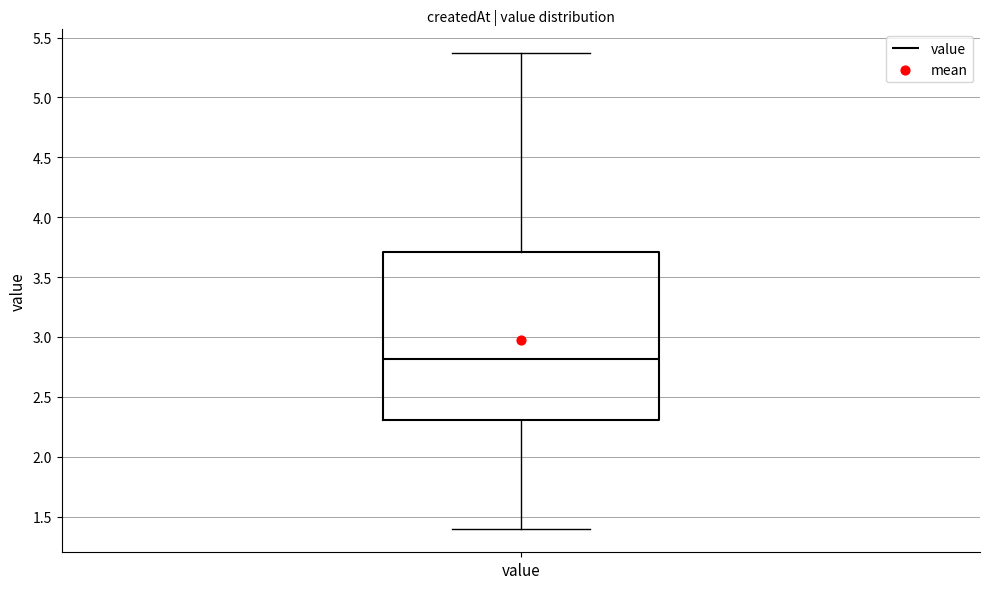

Where is the lower edge of the box for value on the y-axis? The values are not printed on the chart, so give them approximately, as read against the axis.

2.30